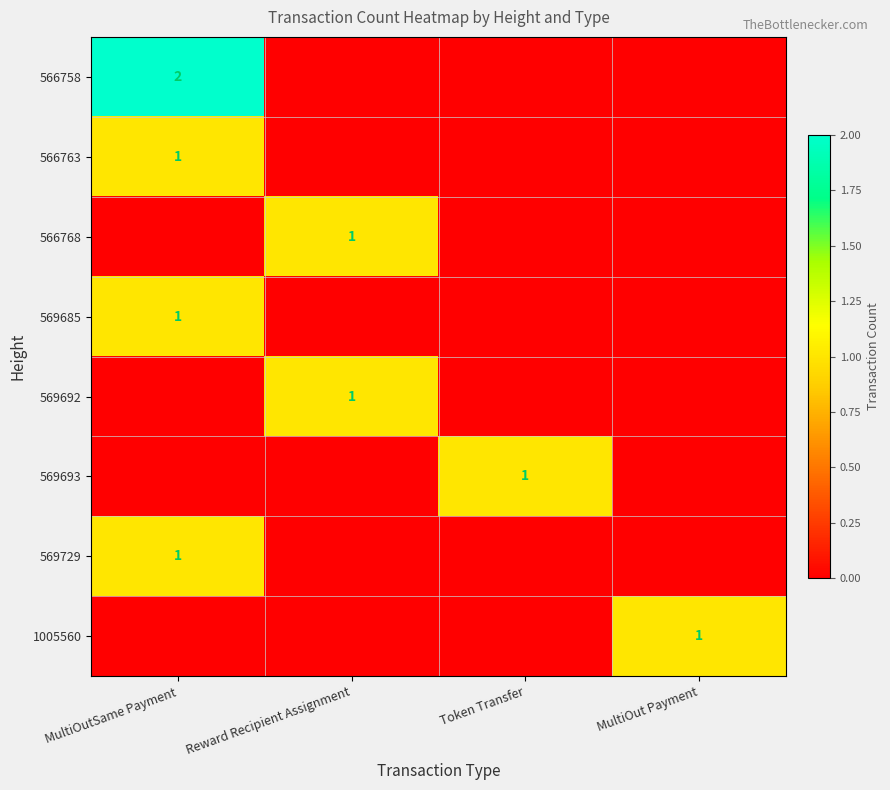

Is it true that 569729 equals 1 at MultiOutSame Payment?

True